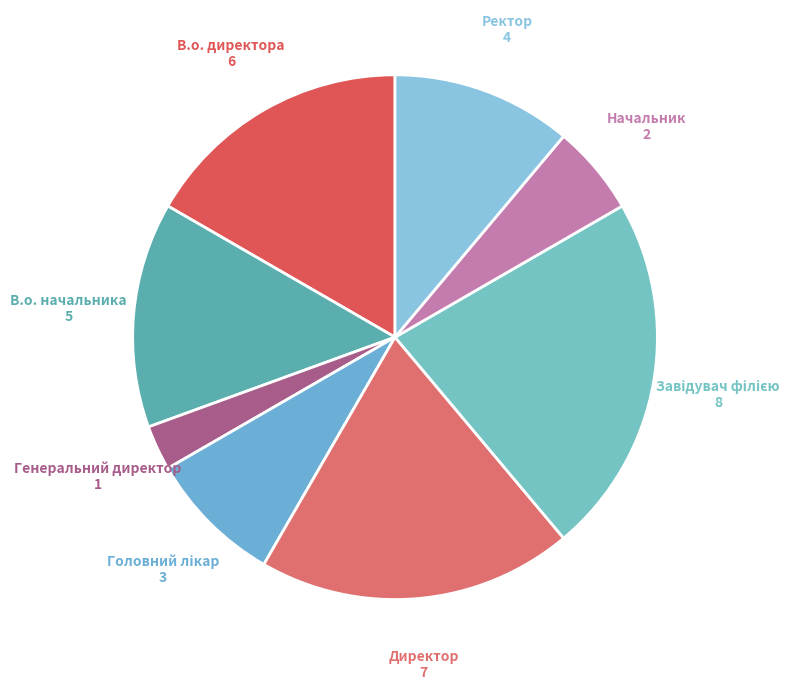

Which slice is the smallest?

Генеральний директор